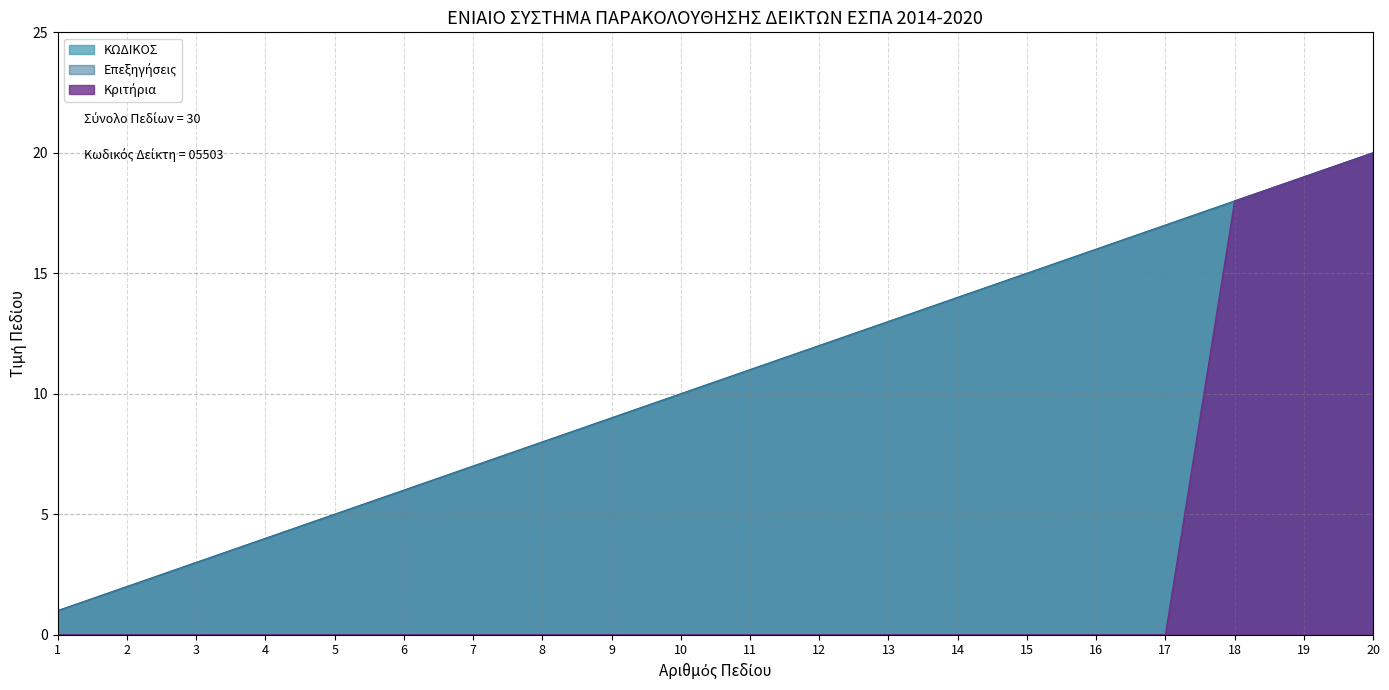

What are all the series names shown in the legend?

ΚΩΔΙΚΟΣ, Επεξηγήσεις, Κριτήρια